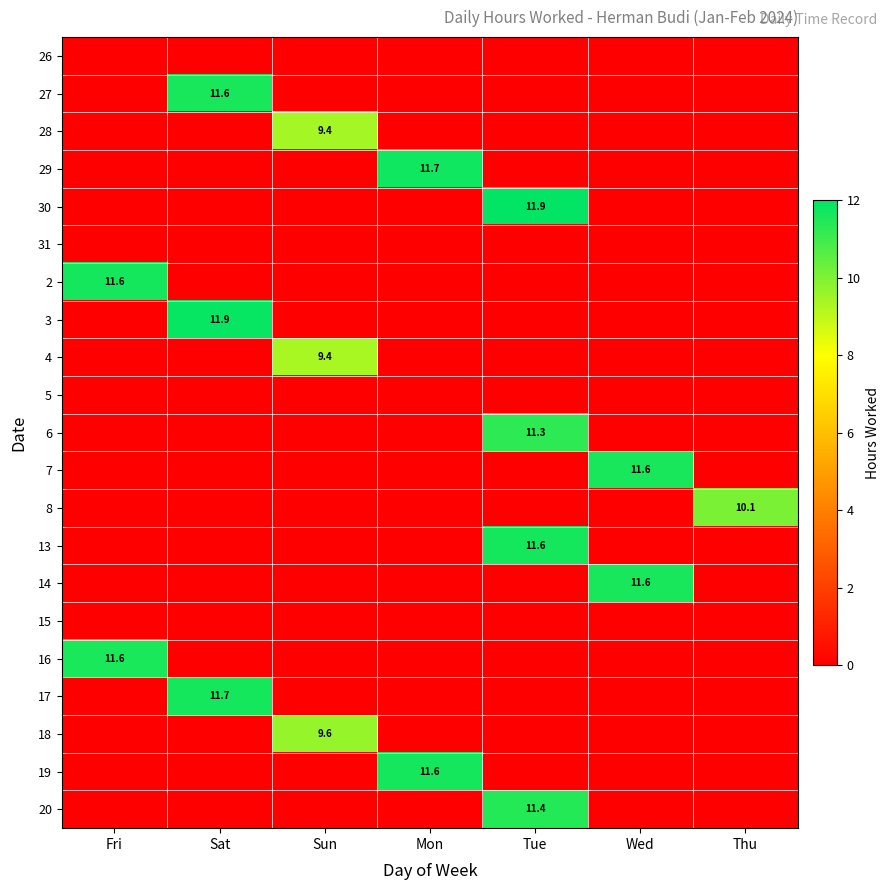

Between Sat and Fri, which is larger?

Sat